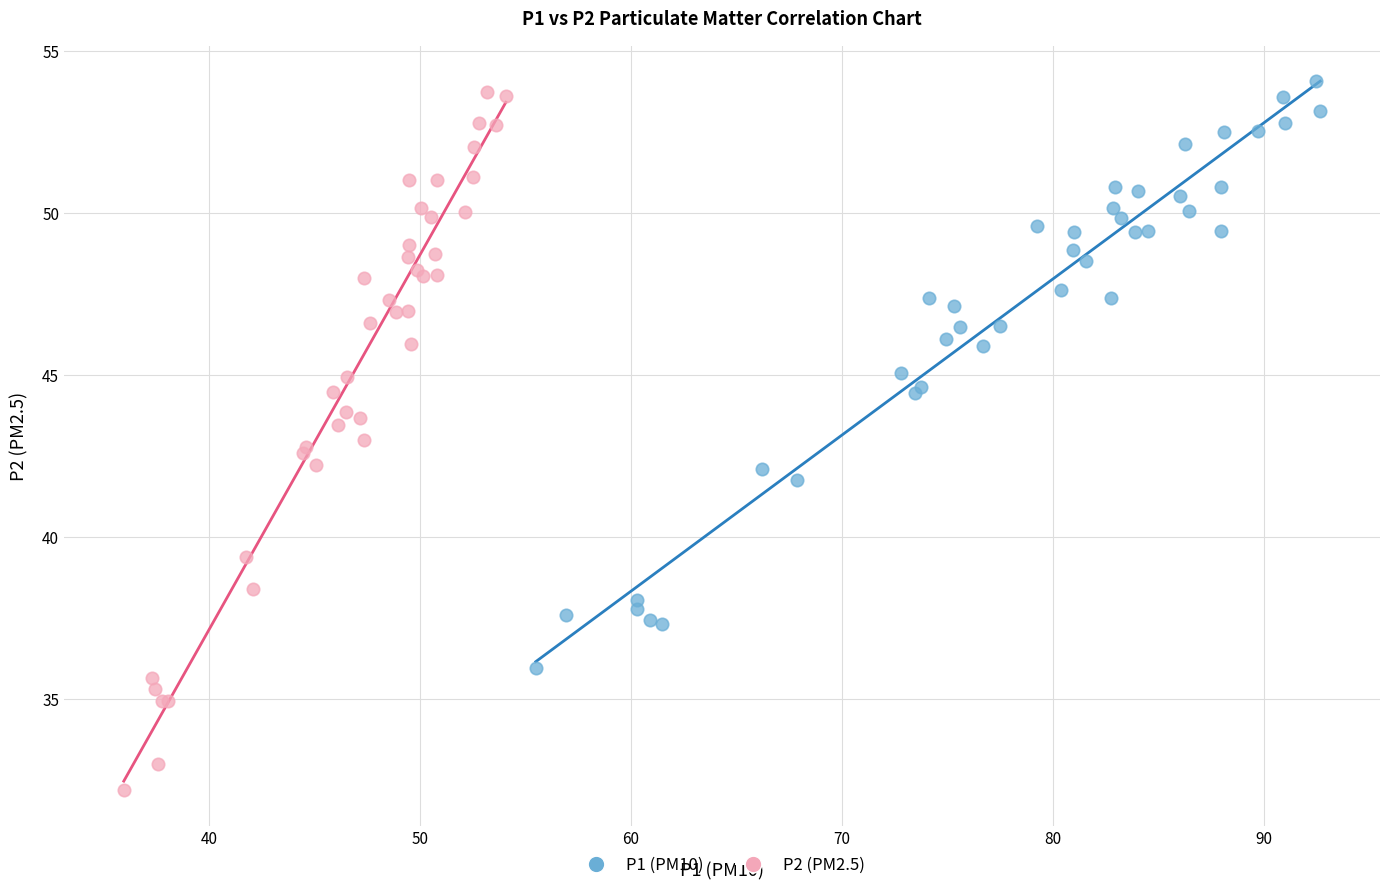

Which series contains the highest Y value?

P1 (PM10)